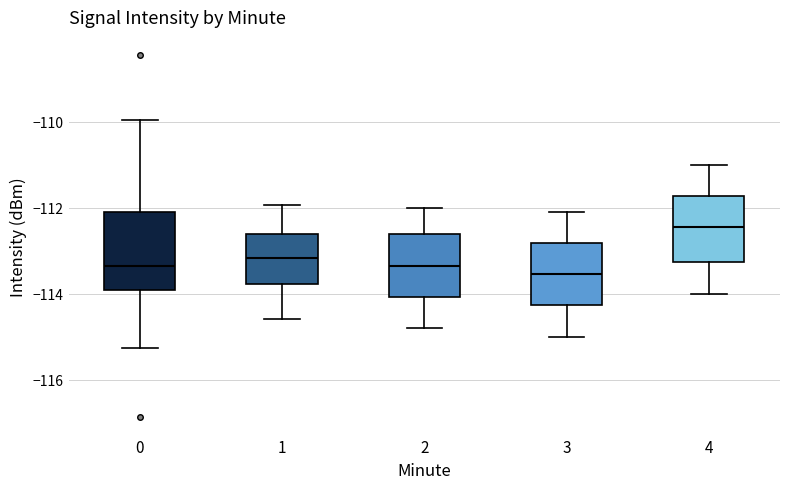

Comparing the boxes themselves (not the whiskers), which one is the tallest?

0